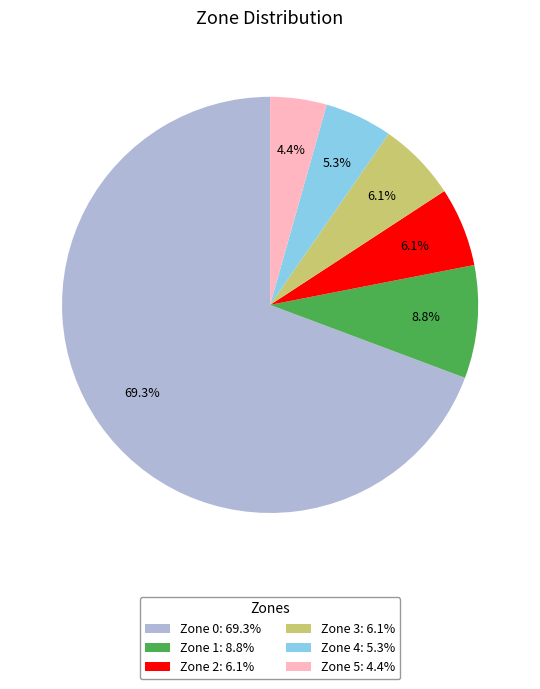

To the nearest percent, what is the average slice percentage?

17%